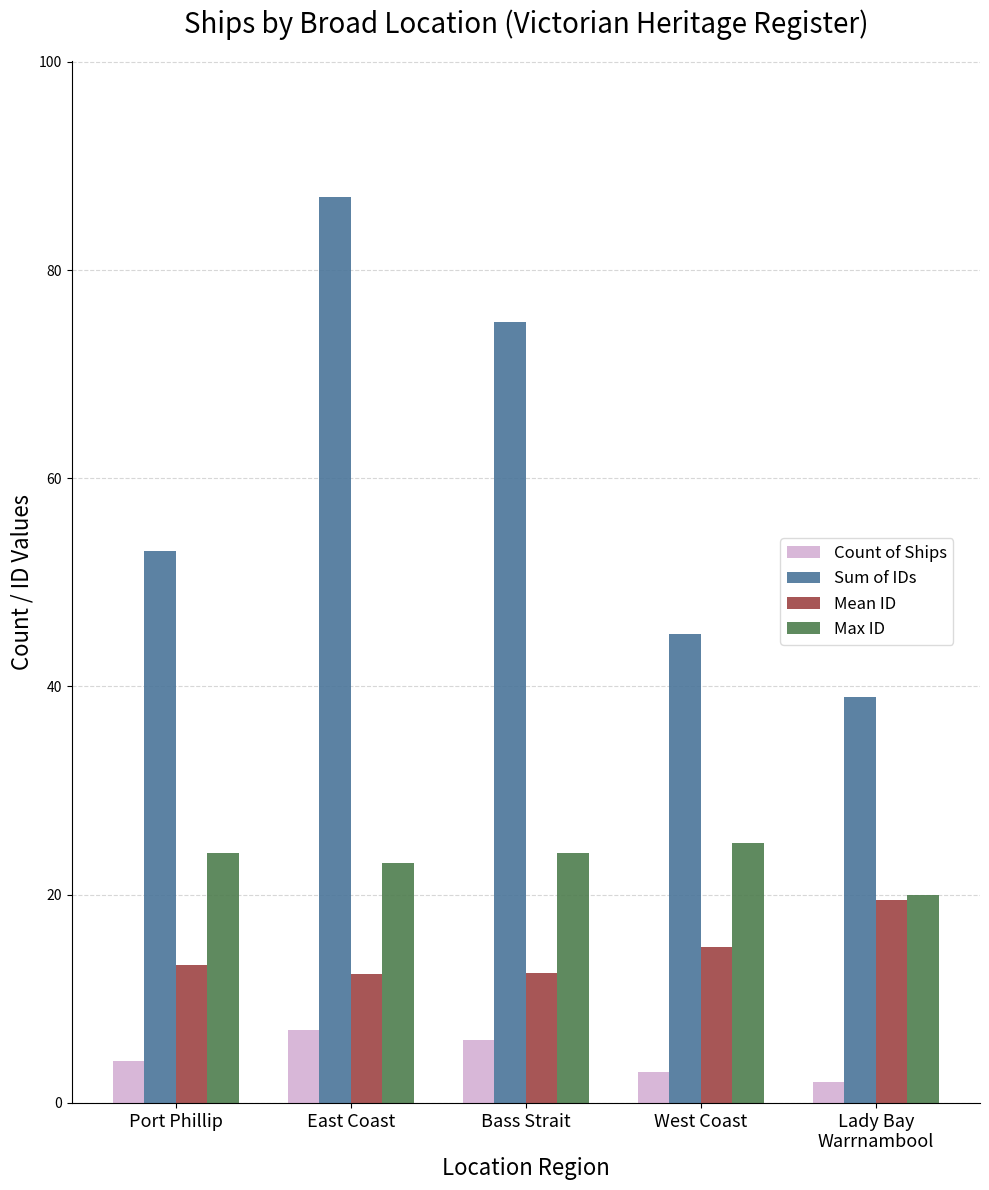

How many groups of bars are there?

5